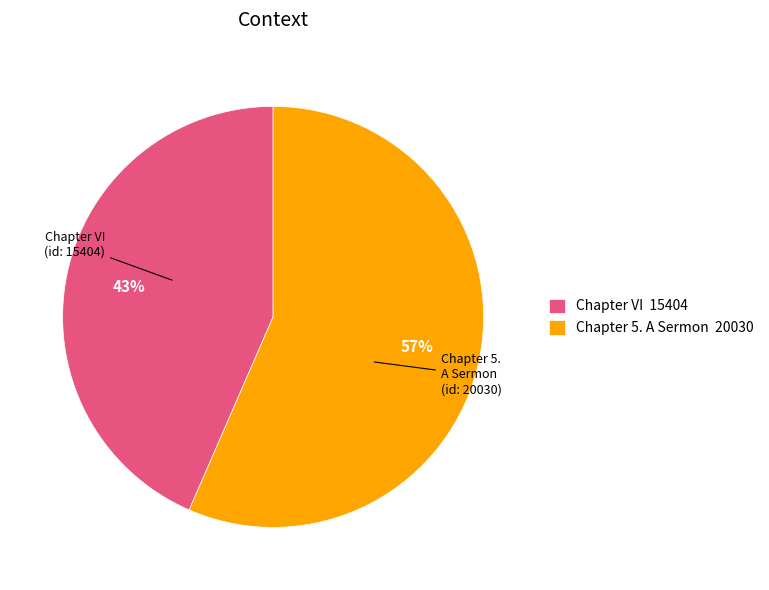

True or false: Chapter VI 15404 accounts for 43% of the total.

True